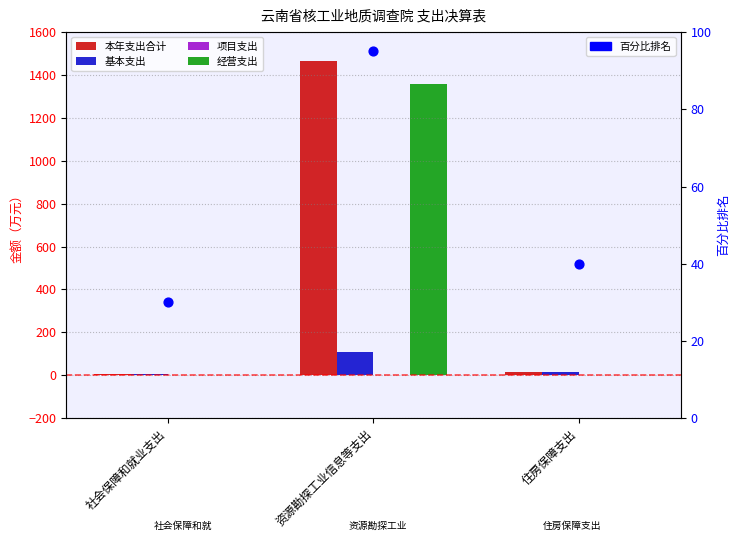

What is the total value across all series at 资源勘探工业信息等支出?

3028.2